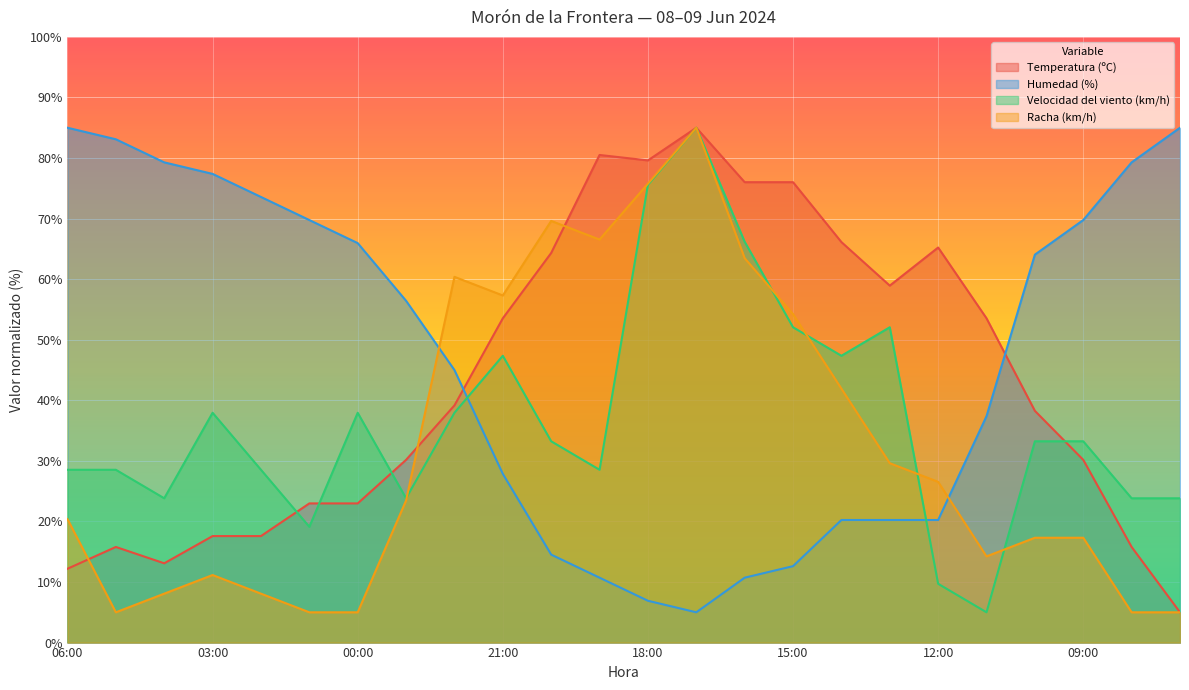

Where is Racha (km/h) nearest to the value 45?

14:00